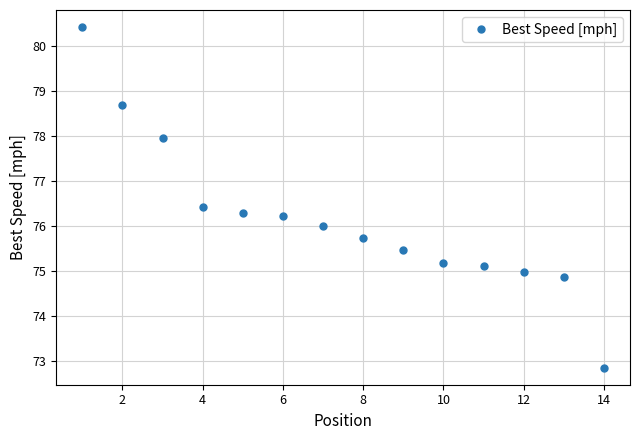

How many values are below 76?

7